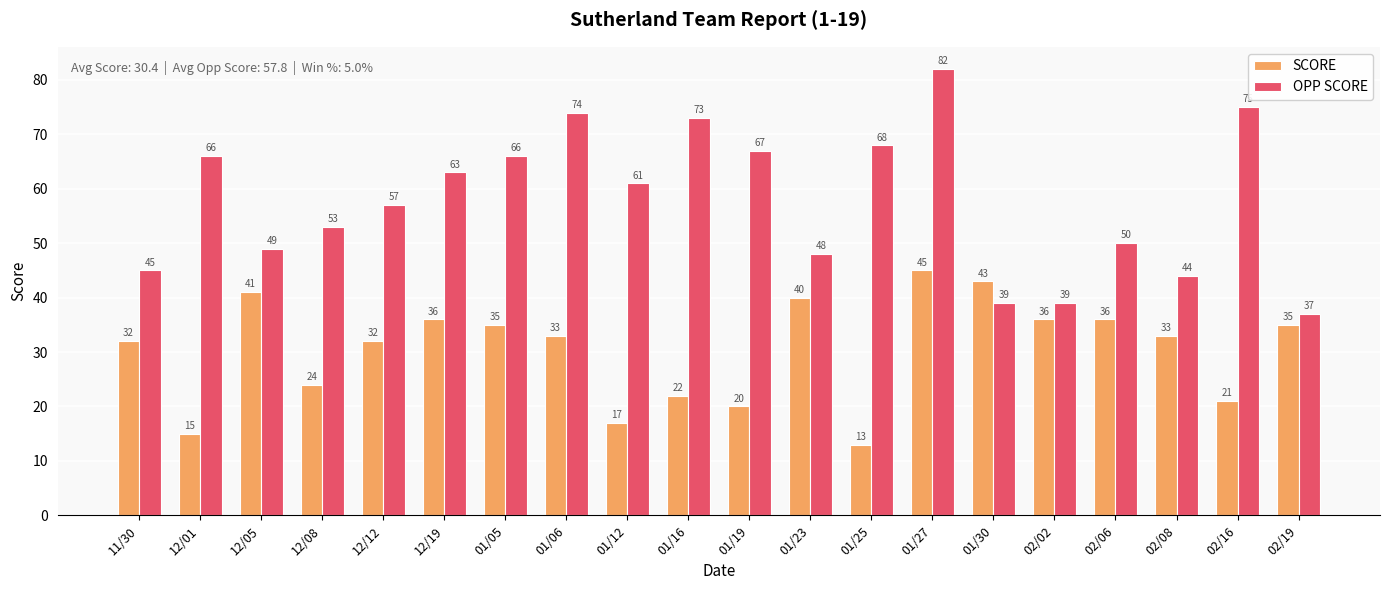

Which label corresponds to the smallest value in the chart?

01/25